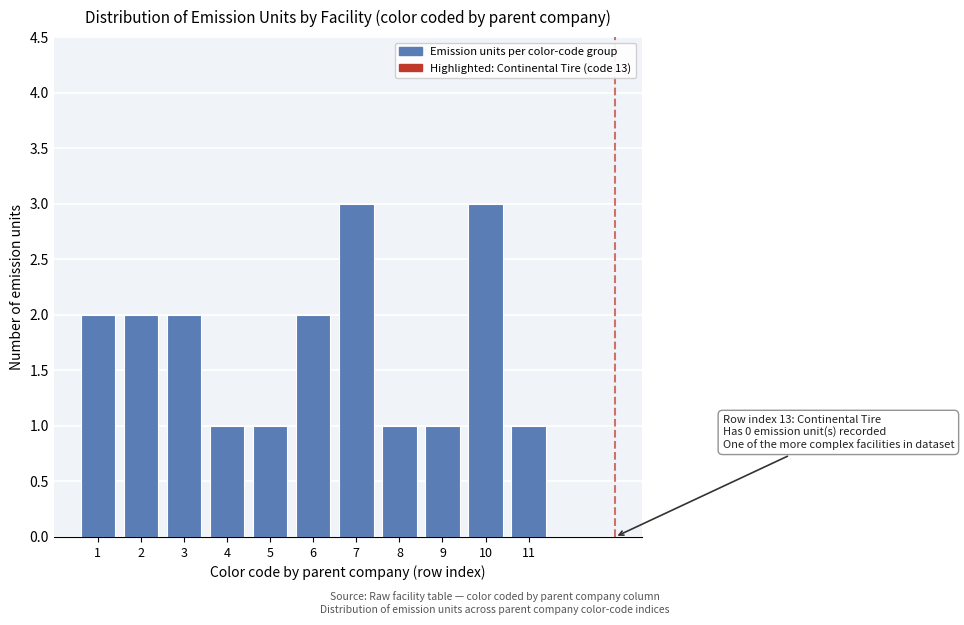

Reading left to right, list all the values displayed in this chart.

1=2	2=2	3=2	4=1	5=1	6=2	7=3	8=1	9=1	10=3	11=1